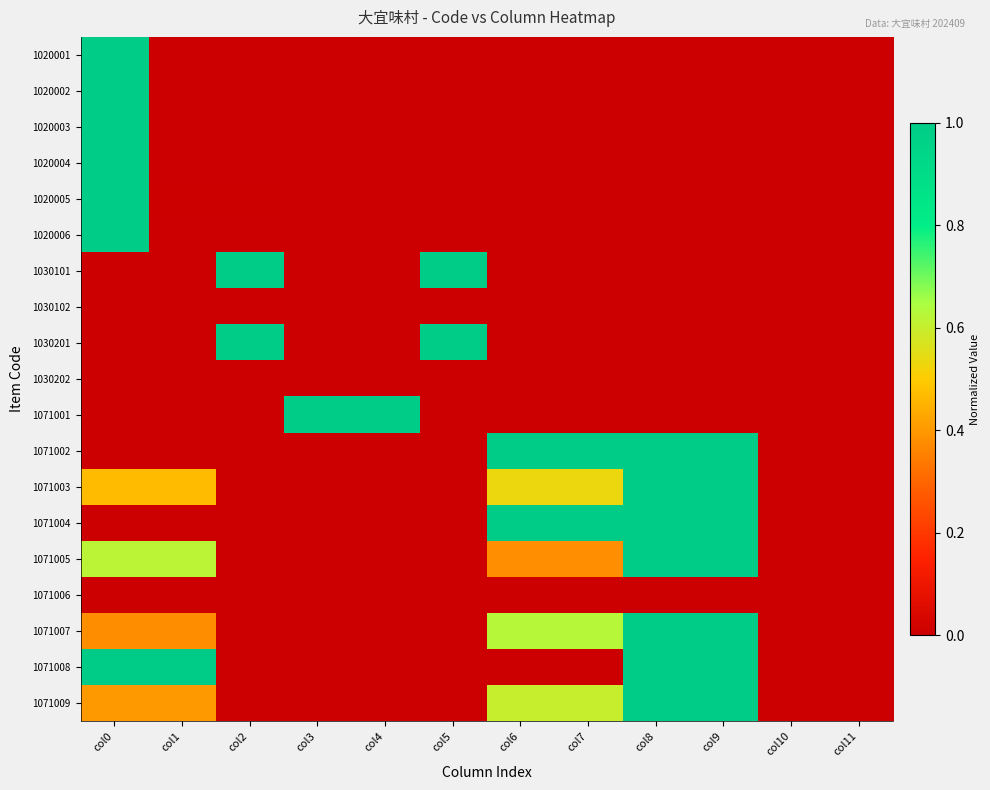

At how many categories does at least one series exceed 0?

10